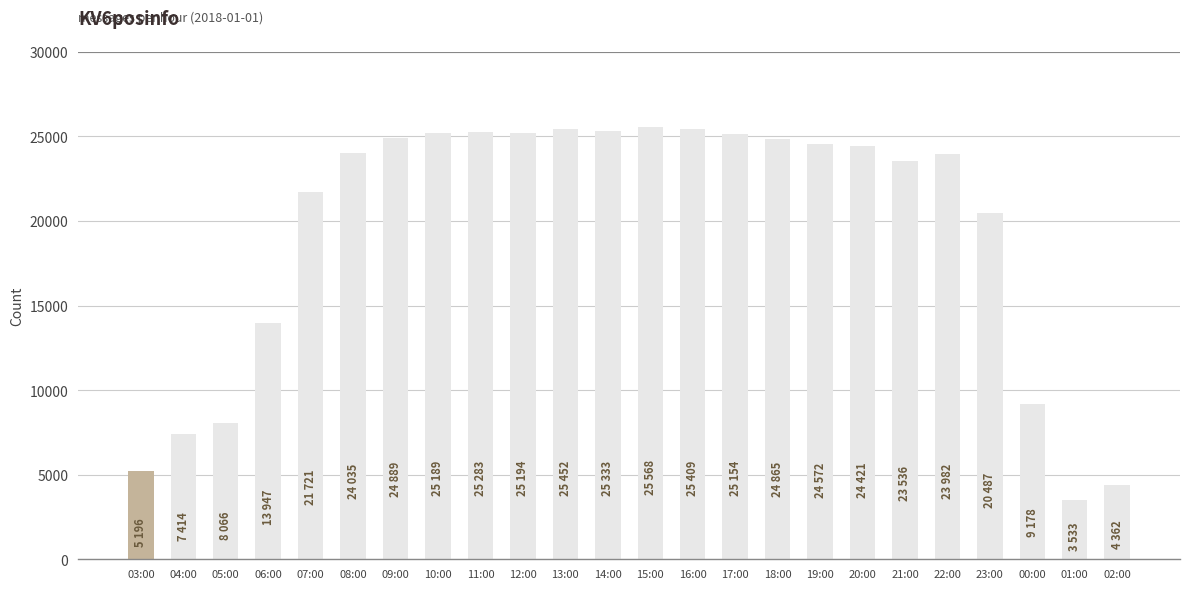

What is the sum of all values?

466786